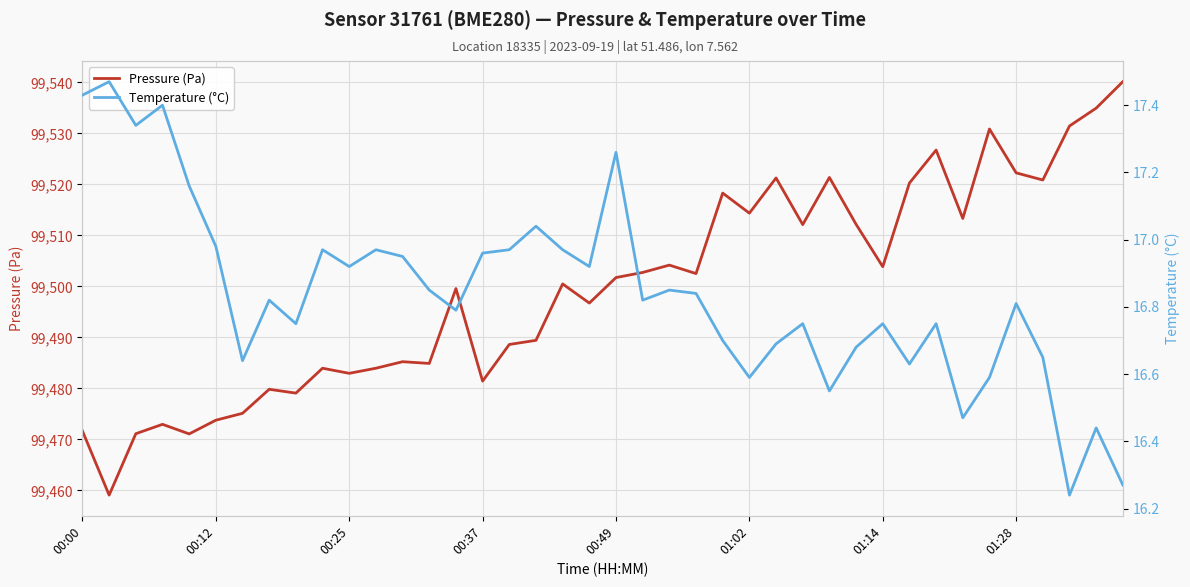

At how many categories does at least one series exceed 51439?

40